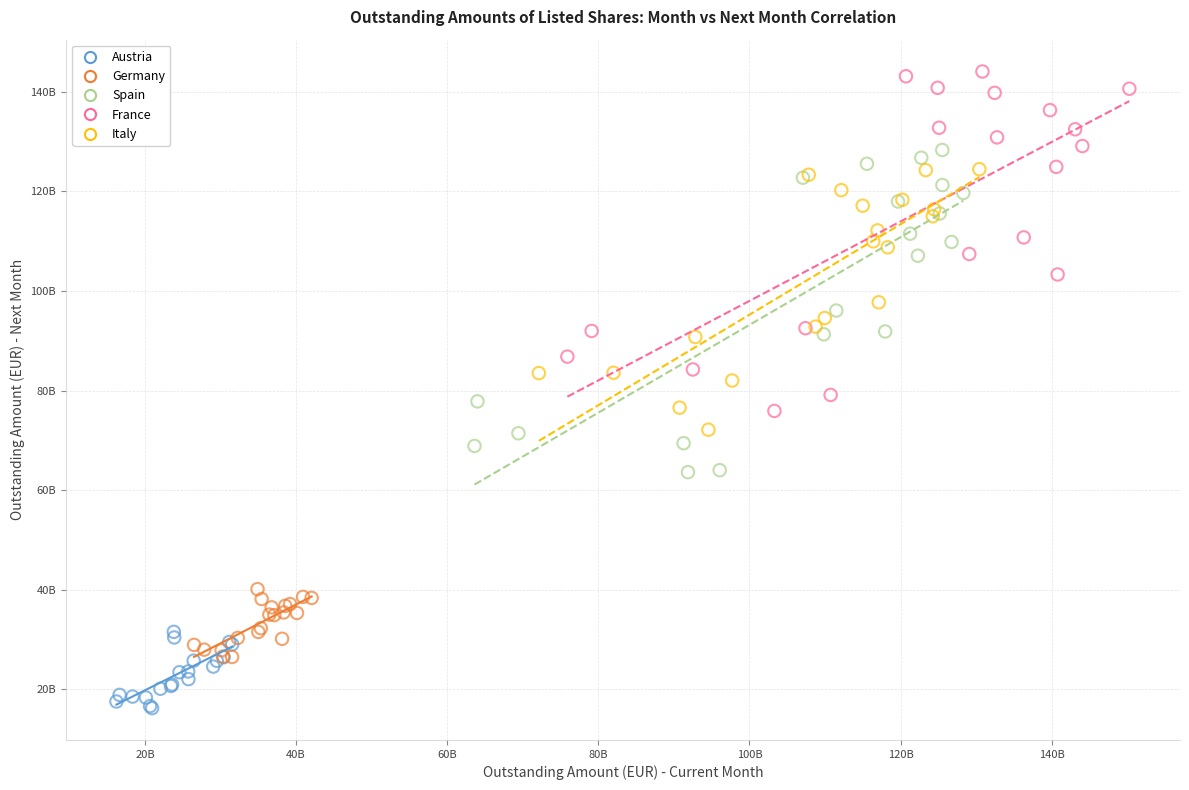

What are all the series names shown in the legend?

Austria, Germany, Spain, France, Italy